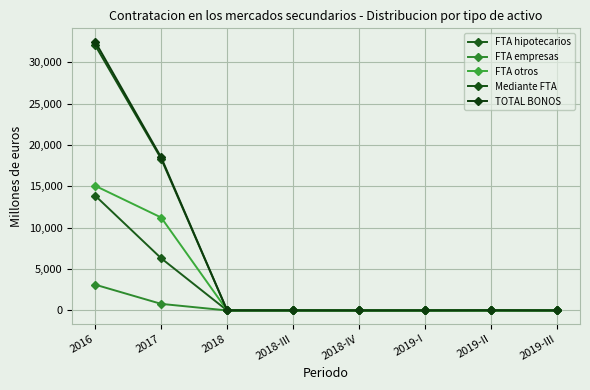

The FTA hipotecarios series shows 19033.2 at 2016. True or false?

False